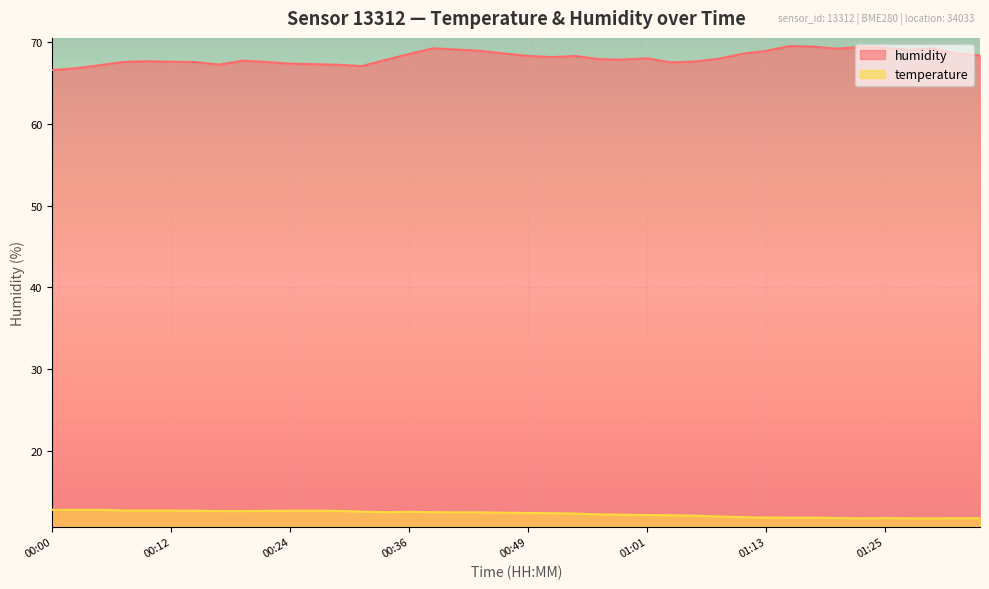

What is the label of the 28th point from the right?

00:29